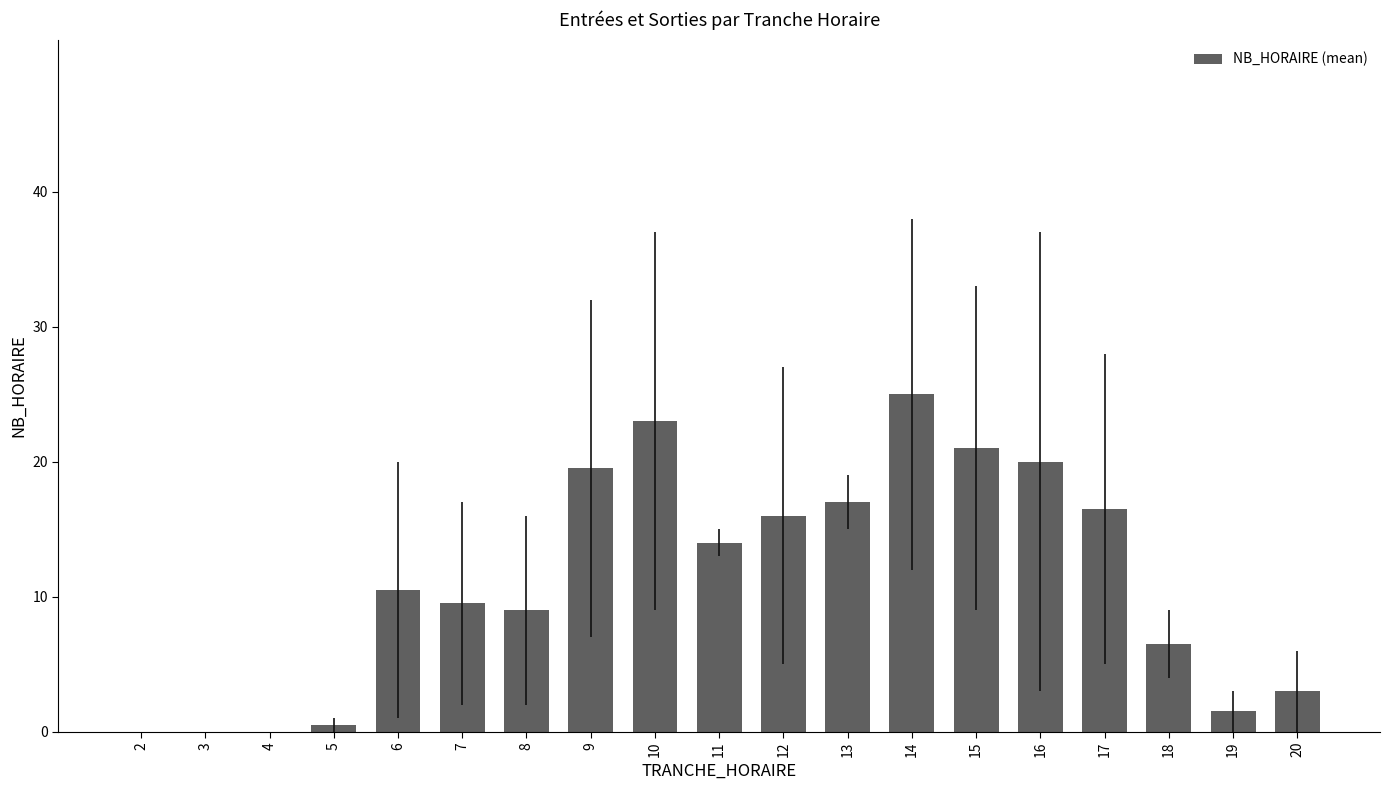

What is the change in value from 3 to 13?

+17.0